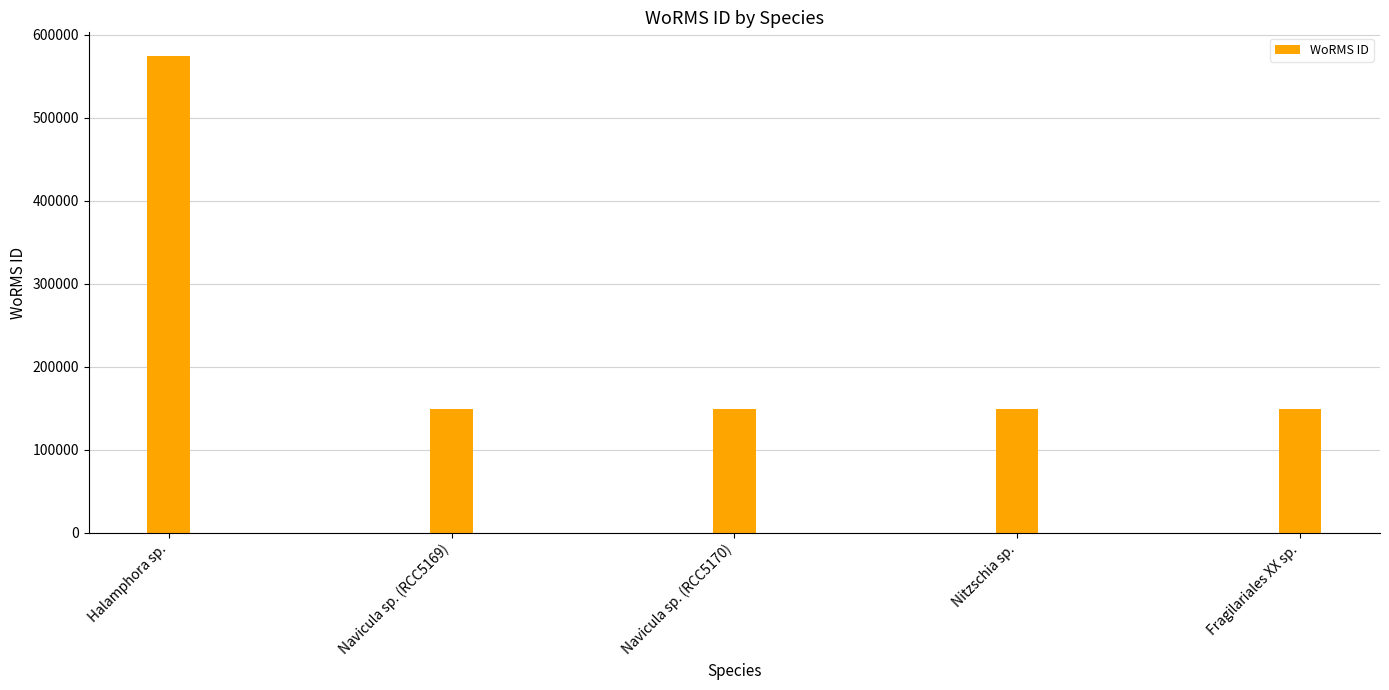

Does the chart contain any negative values?

No